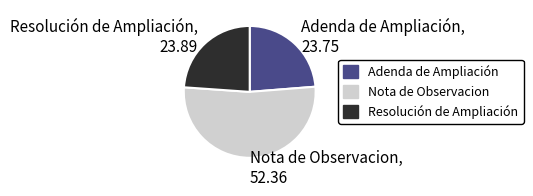

What is the largest slice in the pie chart?

Nota de Observacion